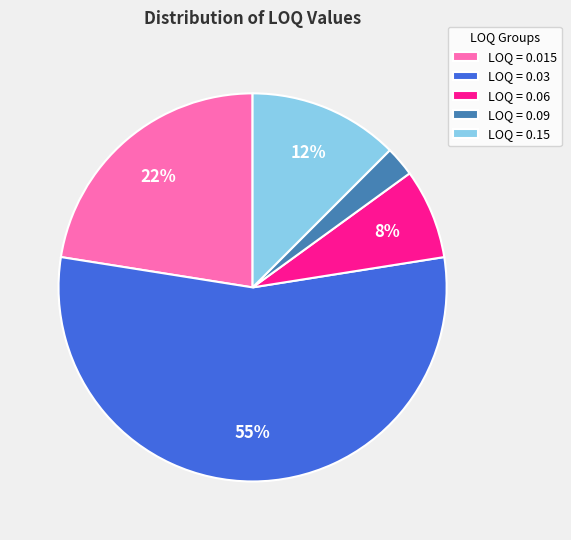

Is it true that LOQ = 0.15 is 23% of the pie?

False